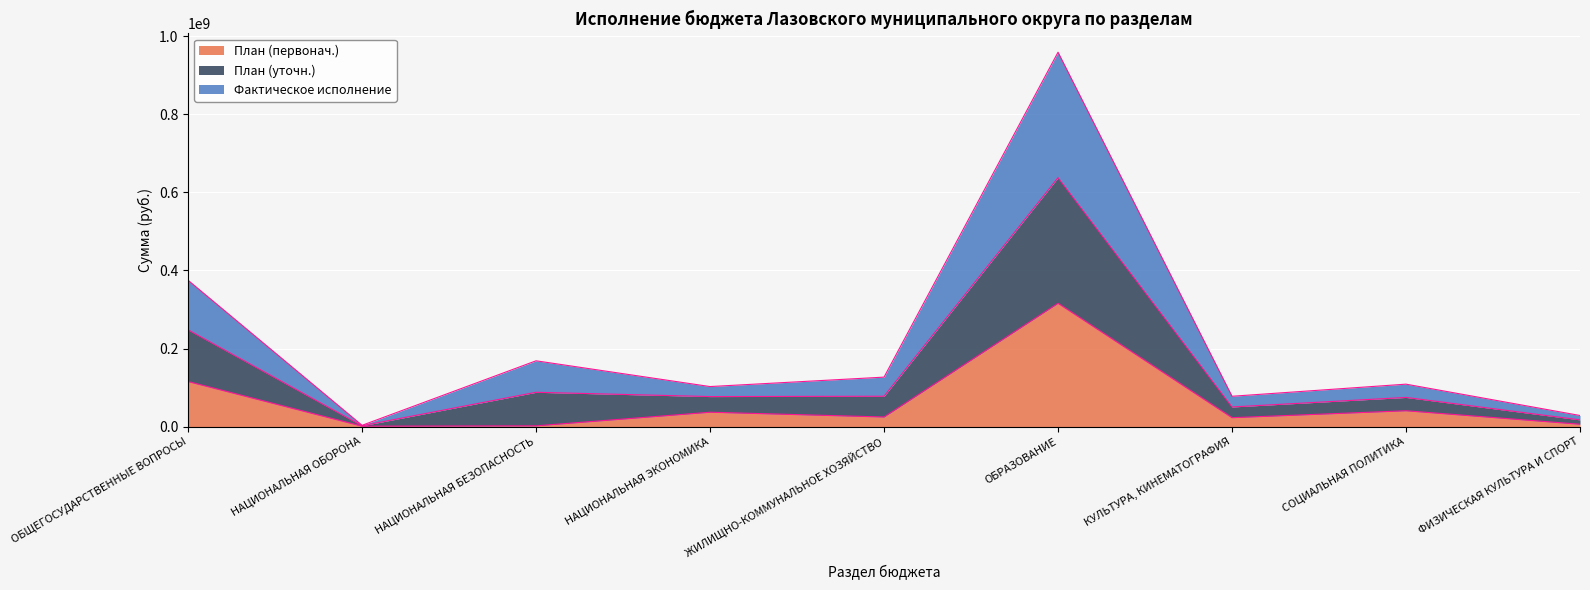

At which category does План (первонач.) reach its first local peak?

НАЦИОНАЛЬНАЯ ЭКОНОМИКА